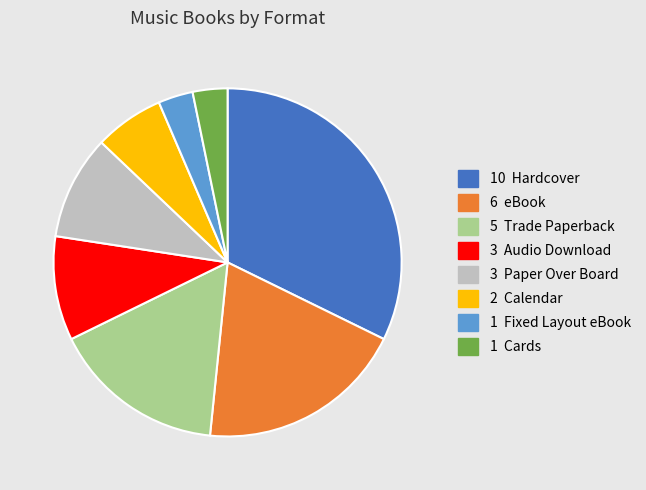

How many segments does this pie chart have?

8